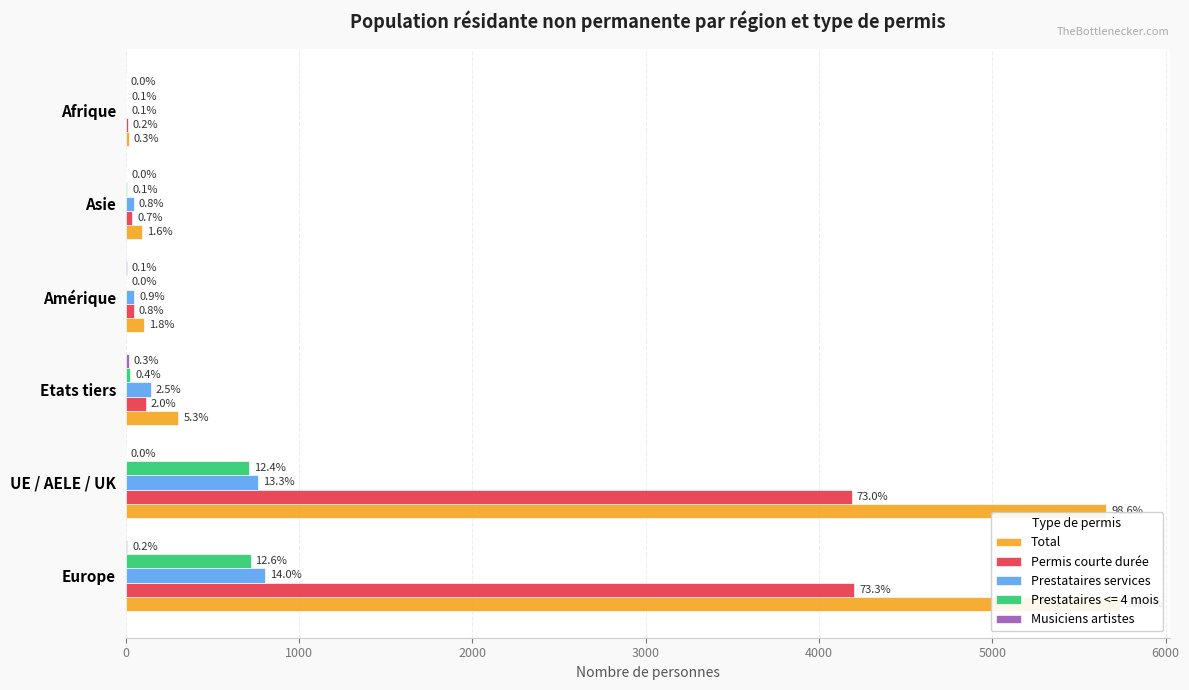

How many values in the Total series exceed 304?

2